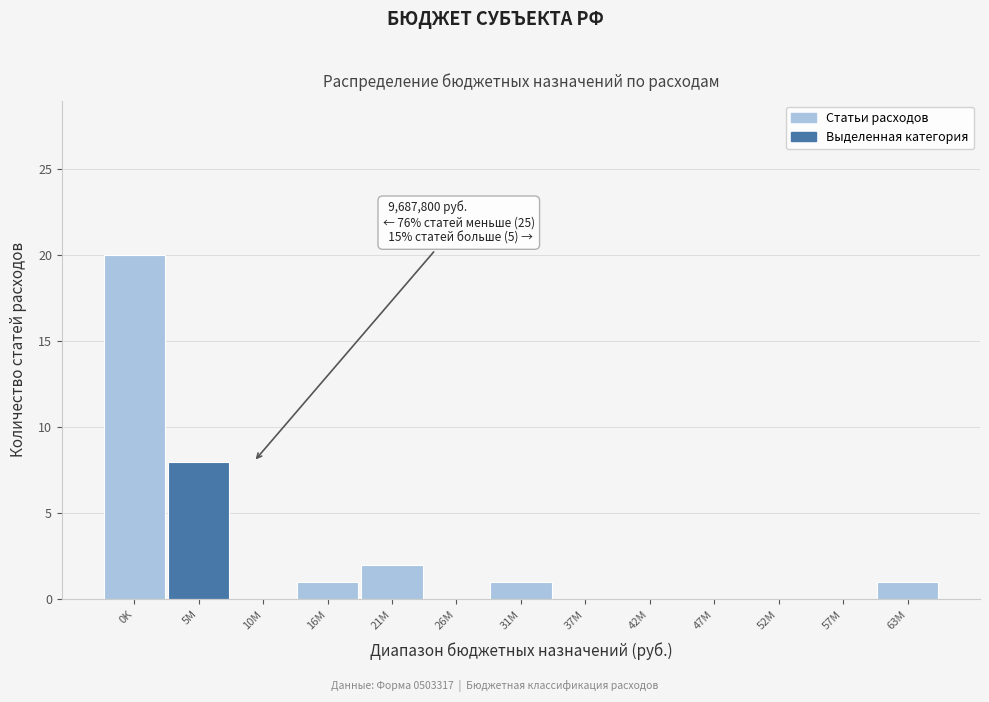

Where is the data nearest to the value 10?

5M